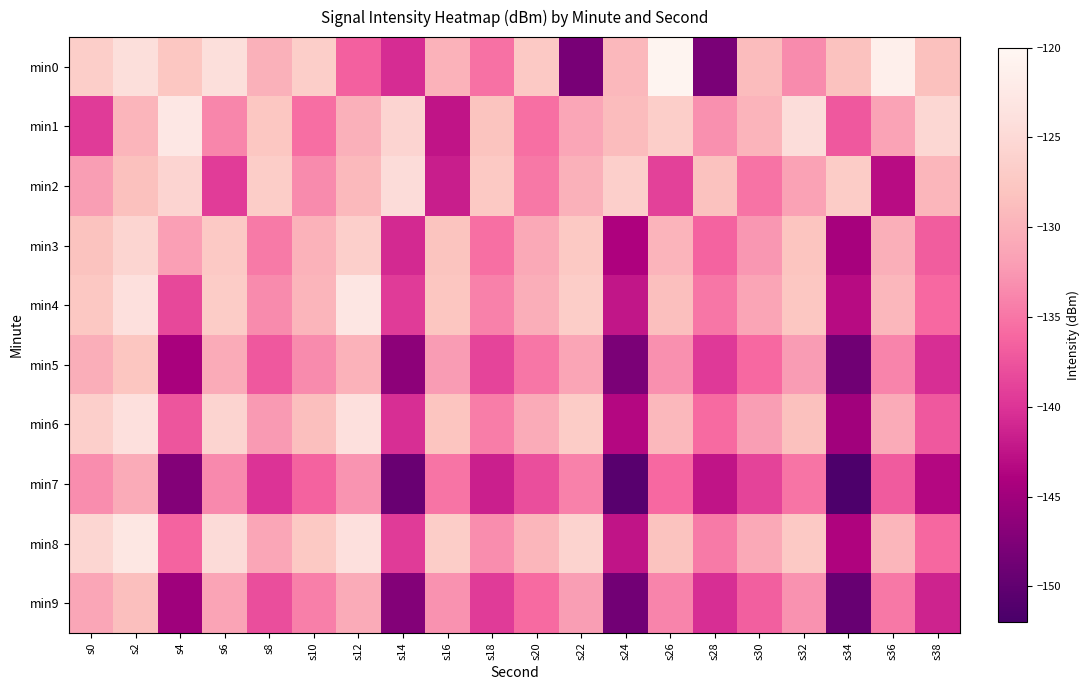

Reading right to left, transcribe all the data shown in this chart.

min0: s38=-128.5	s36=-121.4	s34=-128.4	s32=-133.4	s30=-129.0	s28=-147.9	s26=-120.4	s24=-129.4	s22=-148.0	s20=-127.3	s18=-135.3	s16=-130.0	s14=-140.6	s12=-136.6	s10=-126.6	s8=-130.1	s6=-124.2	s4=-127.6	s2=-124.2	s0=-126.7
min1: s38=-125.3	s36=-131.6	s34=-137.2	s32=-124.5	s30=-129.8	s28=-133.1	s26=-126.7	s24=-128.9	s22=-131.2	s20=-135.5	s18=-128.1	s16=-142.5	s14=-125.7	s12=-130.2	s10=-135.5	s8=-127.7	s6=-133.8	s4=-122.7	s2=-129.7	s0=-139.4
min2: s38=-129.6	s36=-143.1	s34=-127.0	s32=-131.7	s30=-135.2	s28=-128.3	s26=-138.9	s24=-126.5	s22=-130.1	s20=-134.8	s18=-127.4	s16=-141.7	s14=-124.6	s12=-129.2	s10=-133.5	s8=-126.8	s6=-139.3	s4=-125.7	s2=-128.5	s0=-132.1
min3: s38=-136.8	s36=-130.3	s34=-144.4	s32=-128.0	s30=-132.6	s28=-136.3	s26=-129.8	s24=-143.9	s22=-127.5	s20=-131.0	s18=-135.5	s16=-128.1	s14=-140.8	s12=-126.4	s10=-130.0	s8=-134.7	s6=-127.3	s4=-131.9	s2=-125.6	s0=-128.2
min4: s38=-136.0	s36=-129.5	s34=-143.2	s32=-127.7	s30=-131.3	s28=-135.0	s26=-128.6	s24=-142.3	s22=-126.8	s20=-130.5	s18=-134.2	s16=-127.8	s14=-139.5	s12=-123.0	s10=-129.7	s8=-133.4	s6=-126.9	s4=-138.5	s2=-124.0	s0=-127.6
min5: s38=-140.5	s36=-134.0	s34=-148.7	s32=-132.2	s30=-135.9	s28=-139.6	s26=-133.1	s24=-147.8	s22=-131.3	s20=-135.0	s18=-138.7	s16=-132.2	s14=-146.4	s12=-129.9	s10=-133.5	s8=-137.2	s6=-130.7	s4=-144.3	s2=-127.8	s0=-130.4
min6: s38=-137.2	s36=-130.7	s34=-144.9	s32=-128.4	s30=-132.1	s28=-135.8	s26=-129.3	s24=-143.5	s22=-127.0	s20=-130.7	s18=-134.4	s16=-127.9	s14=-140.5	s12=-124.0	s10=-128.6	s8=-132.3	s6=-125.8	s4=-137.4	s2=-123.9	s0=-126.5
min7: s38=-143.4	s36=-136.9	s34=-151.6	s32=-135.1	s30=-138.8	s28=-142.5	s26=-136.0	s24=-150.7	s22=-134.2	s20=-137.9	s18=-141.6	s16=-135.1	s14=-149.3	s12=-132.8	s10=-136.4	s8=-140.1	s6=-133.6	s4=-147.2	s2=-130.7	s0=-133.3
min8: s38=-136.1	s36=-129.6	s34=-143.8	s32=-127.3	s30=-131.0	s28=-134.7	s26=-128.2	s24=-142.4	s22=-125.9	s20=-129.6	s18=-133.3	s16=-126.8	s14=-139.4	s12=-123.9	s10=-127.5	s8=-131.2	s6=-124.7	s4=-136.3	s2=-122.8	s0=-125.4
min9: s38=-141.3	s36=-134.8	s34=-149.5	s32=-133.0	s30=-136.7	s28=-140.4	s26=-133.9	s24=-148.6	s22=-132.1	s20=-135.8	s18=-139.5	s16=-133.0	s14=-147.2	s12=-130.7	s10=-134.3	s8=-138.0	s6=-131.5	s4=-145.1	s2=-128.6	s0=-131.2